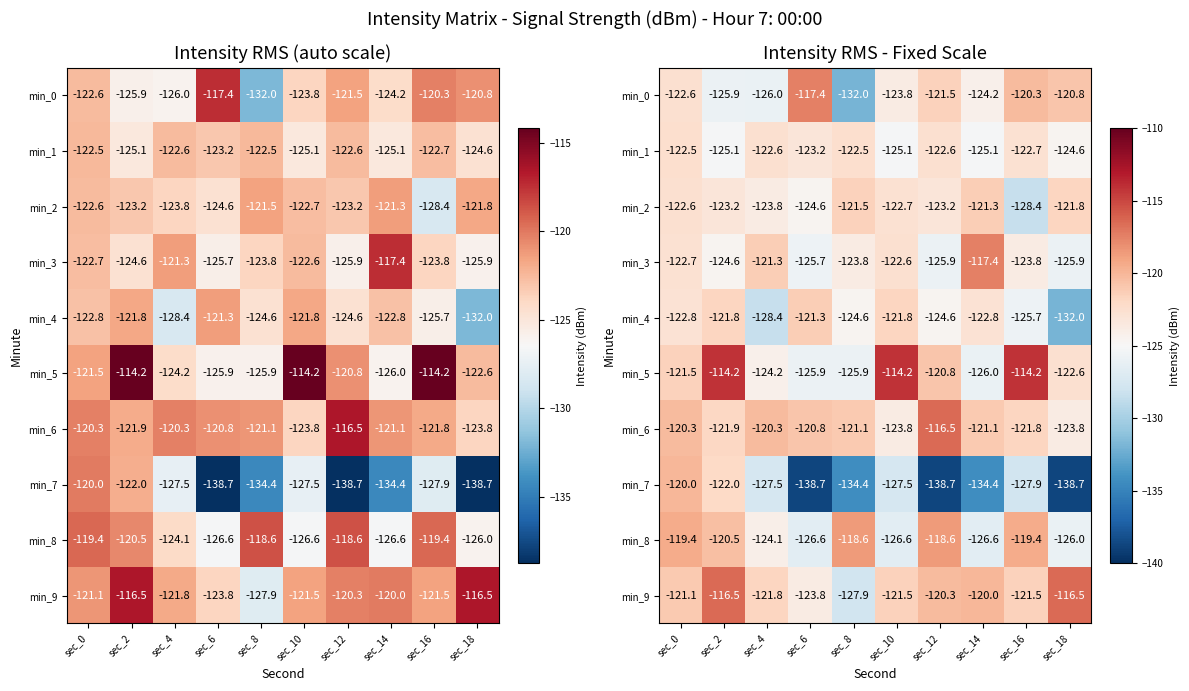

At sec_10, list the series in order from largest to smallest.

min_5, min_9, min_4, min_3, min_2, min_6, min_0, min_1, min_8, min_7